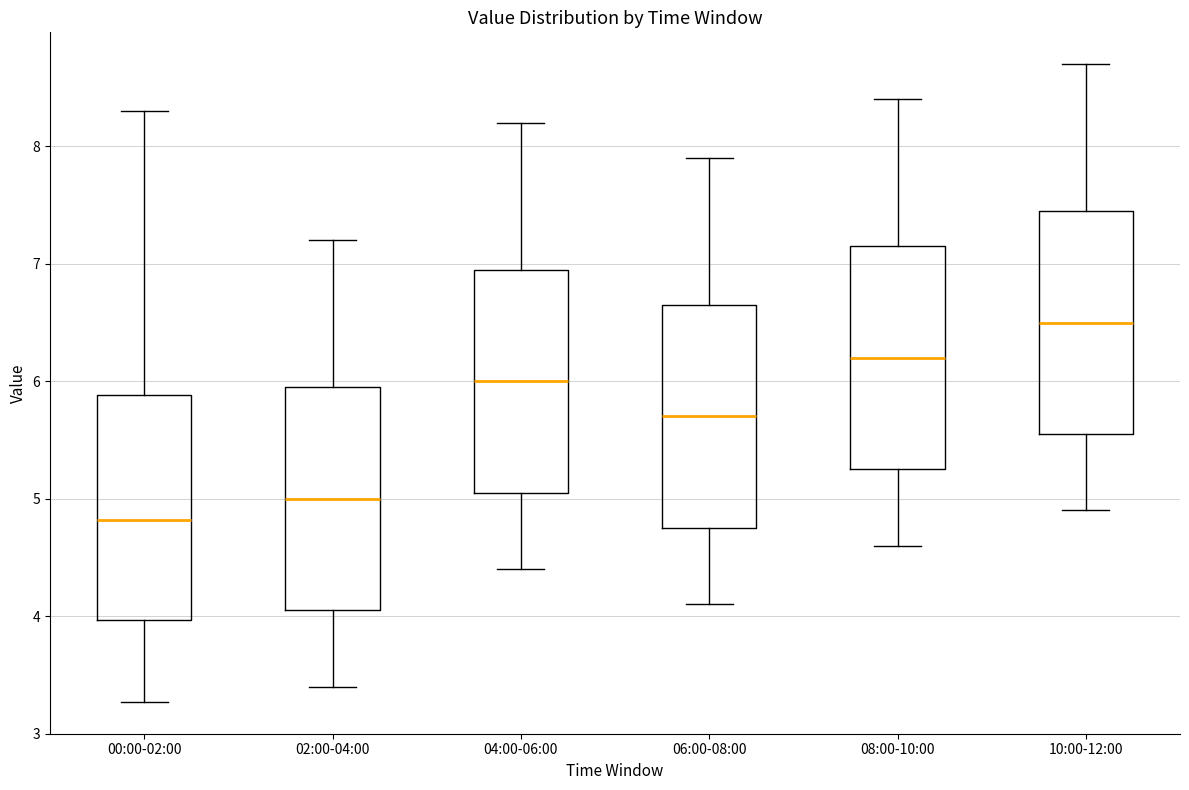

Which box's median line is the lowest?

00:00-02:00